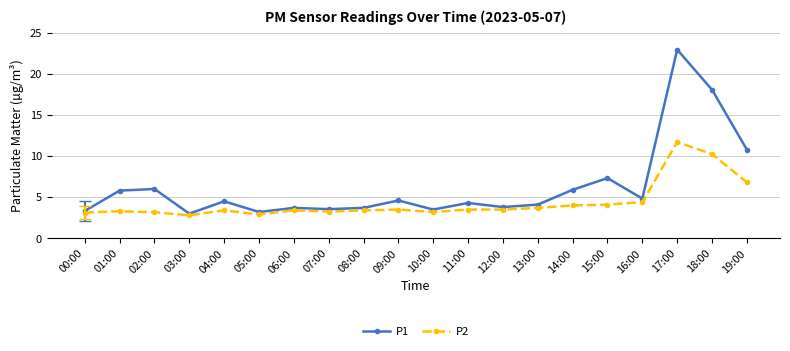

Rank the series at 15:00 from highest to lowest value.

P1, P2